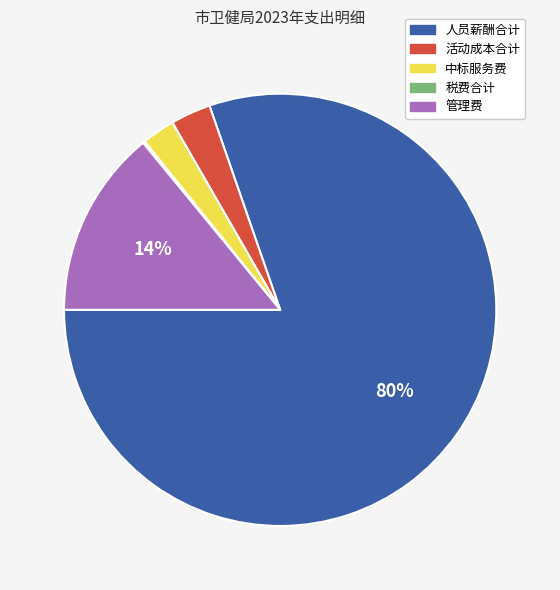

Which has a higher value, 活动成本合计 or 管理费?

管理费